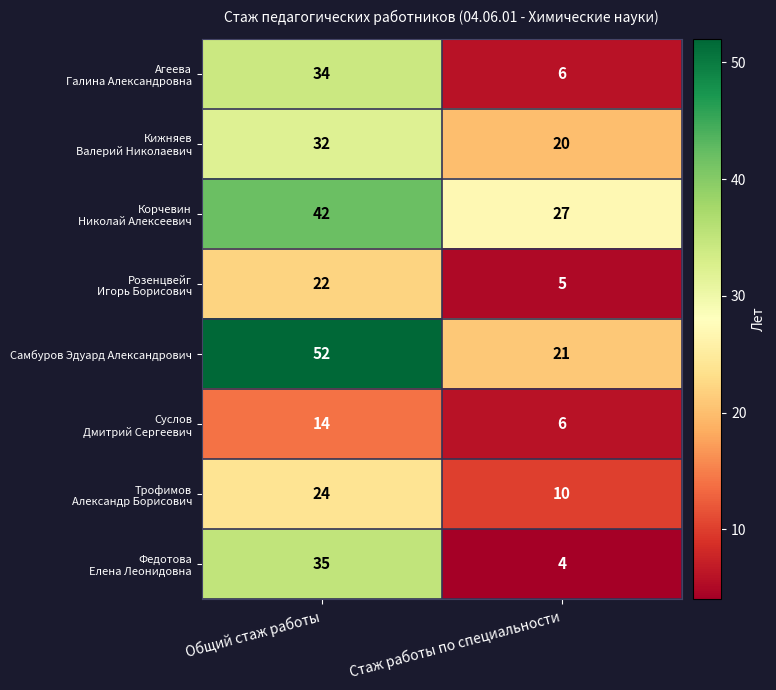

True or false: Самбуров Эдуард Александрович has a value of 52 at Общий стаж работы.

True